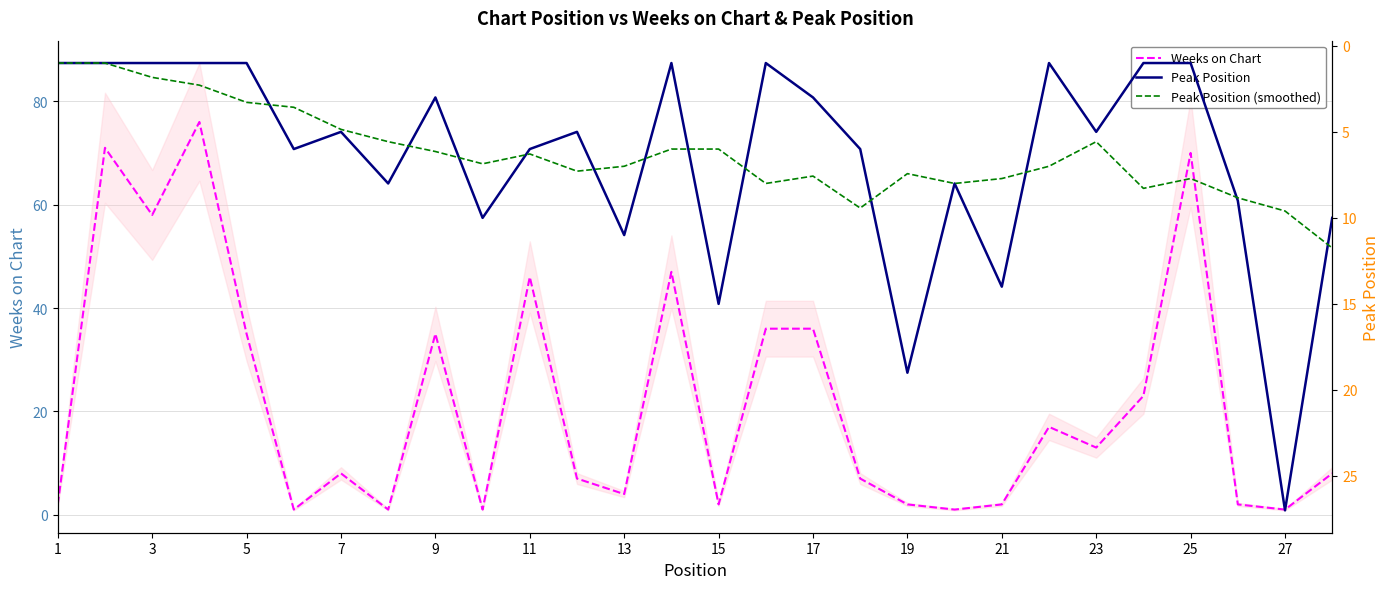

The value of Weeks on Chart at 15 is 2. True or false?

True